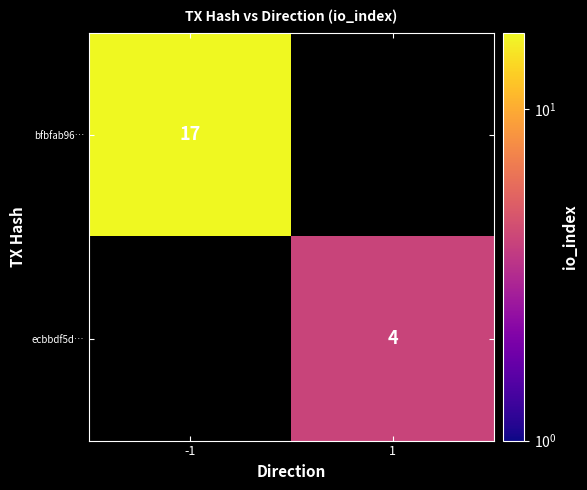

Is the value of ecbbdf5d… at 1 greater than the value of bfbfab96… at -1?

No